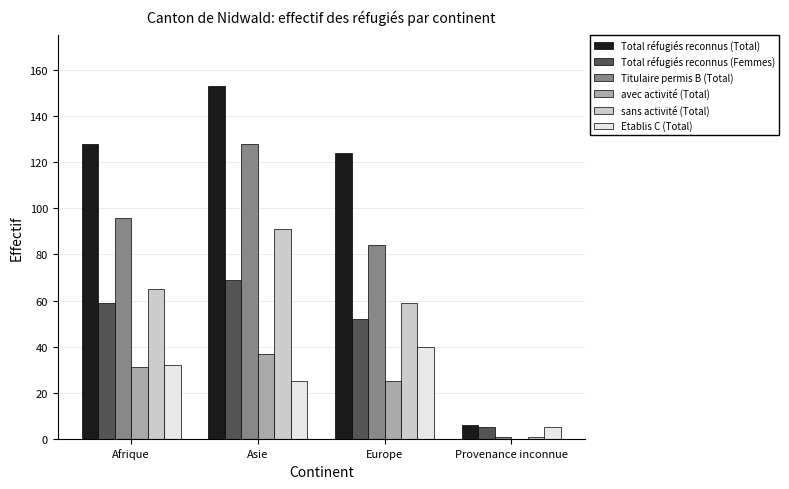

Between Asie and Provenance inconnue, which series saw the biggest shift?

Total réfugiés reconnus (Total)